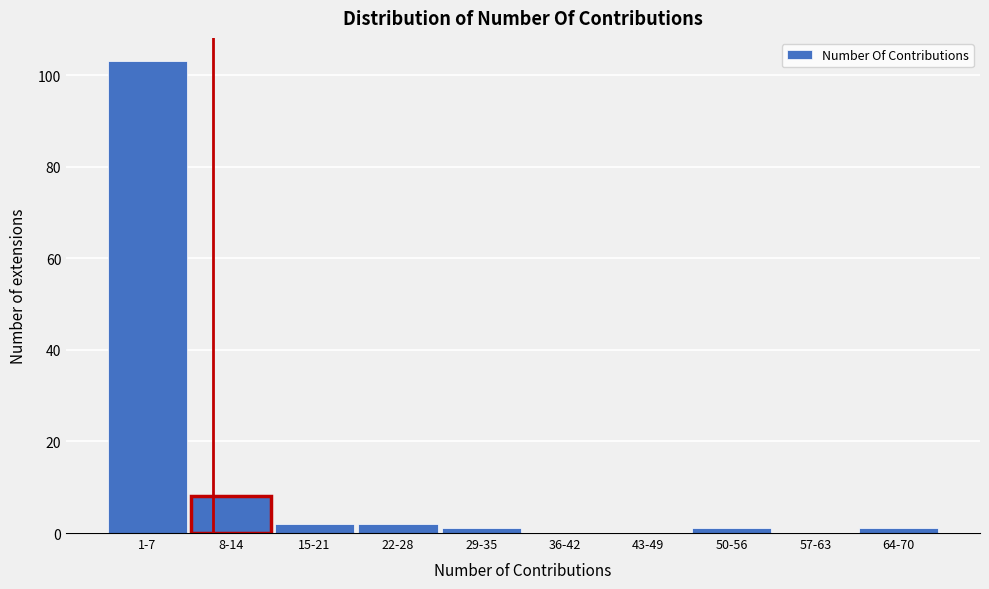

Reading left to right, extract all data points from this chart.

1-7=103	8-14=8	15-21=2	22-28=2	29-35=1	36-42=0	43-49=0	50-56=1	57-63=0	64-70=1